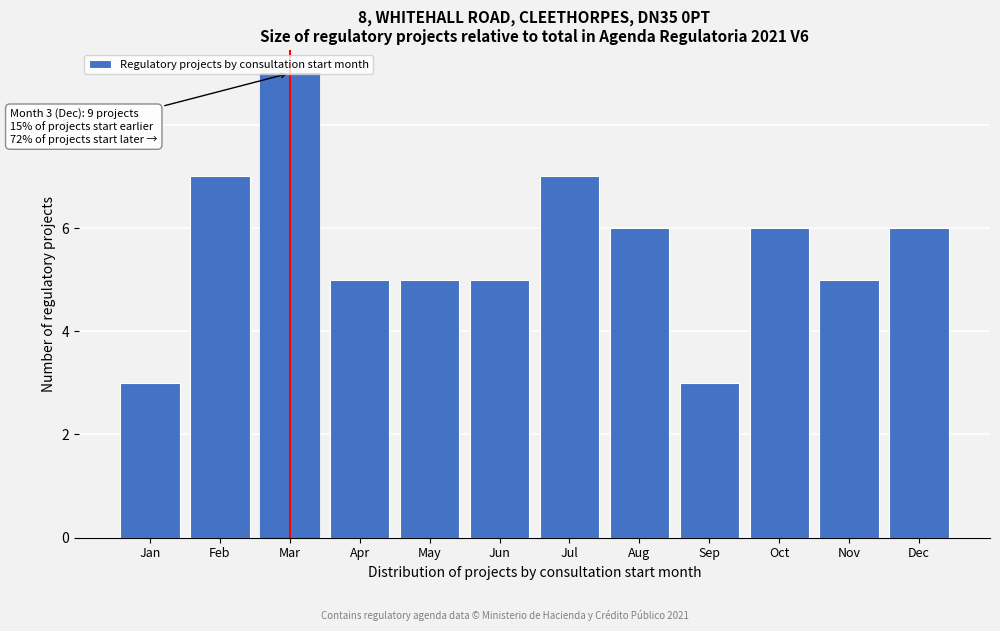

What is the ratio of the value at Nov to the value at Oct?

0.8